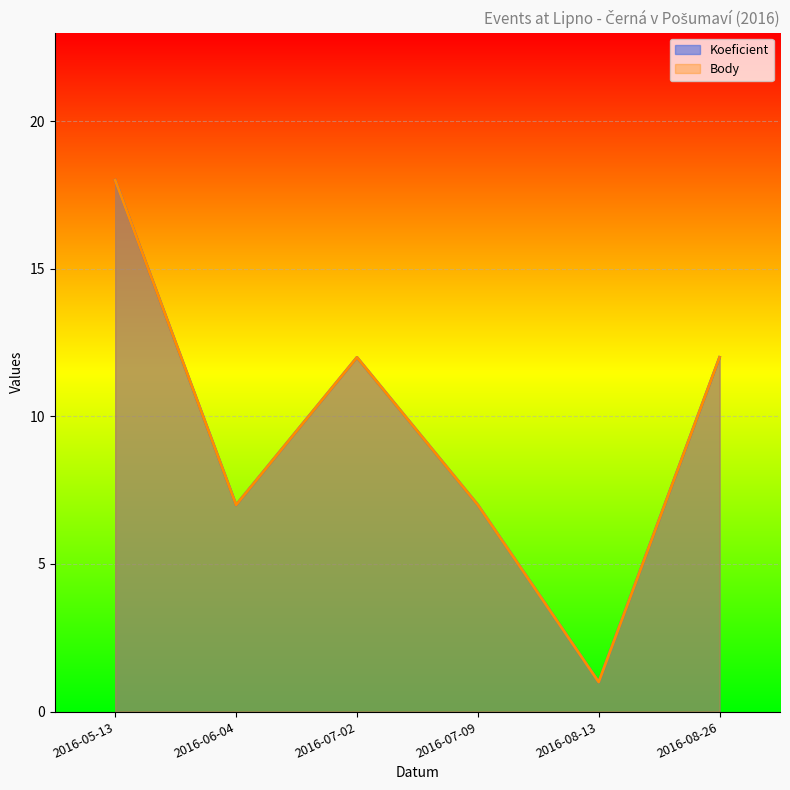

Reading left to right, what are all the values shown in this chart?

Koeficient: 18	7	12	7	1	12
Body: 18	7	12	7	1	12